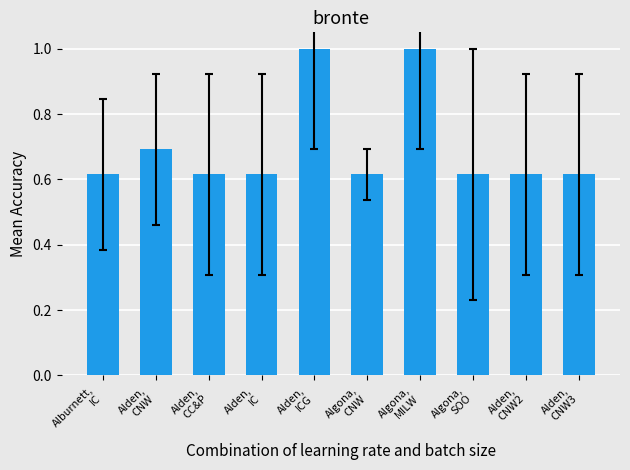

Between Algona,
MILW and Algona,
CNW, which is larger?

Algona,
MILW